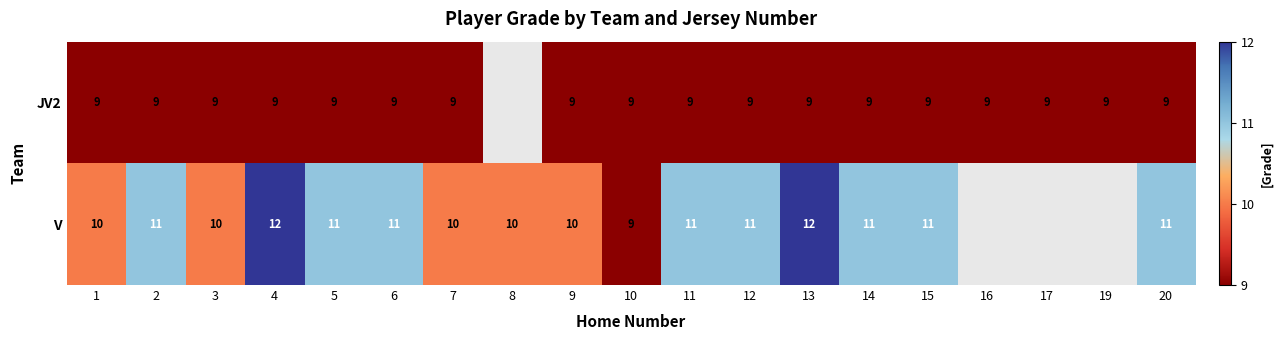

What is the maximum value shown in the chart?

12.0